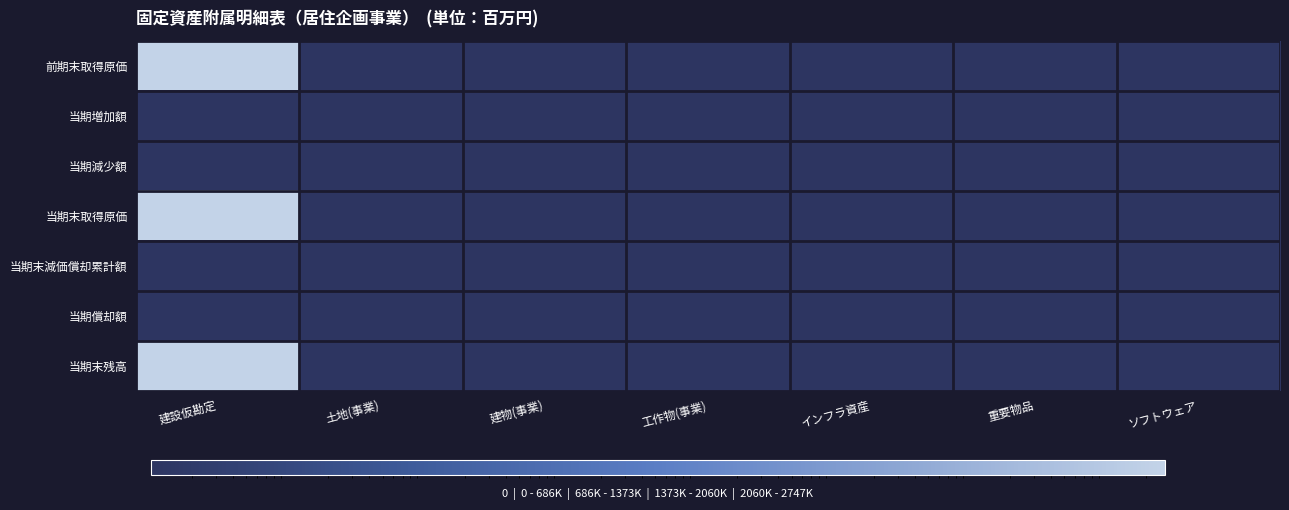

How many distinct data groups are displayed?

7